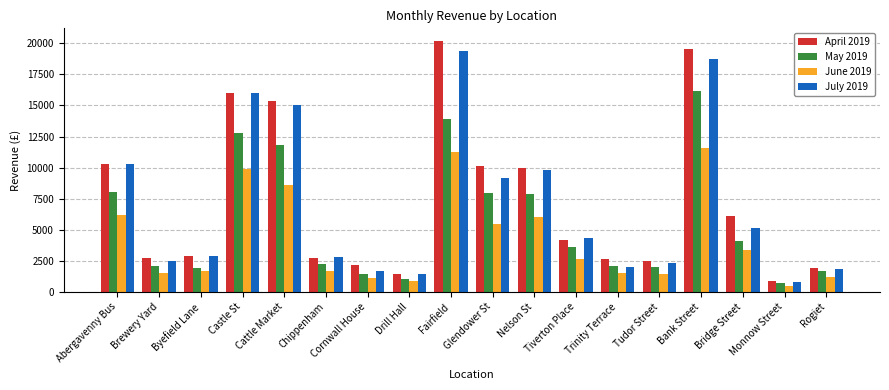

What is the sum of all July 2019 values?

126147.8